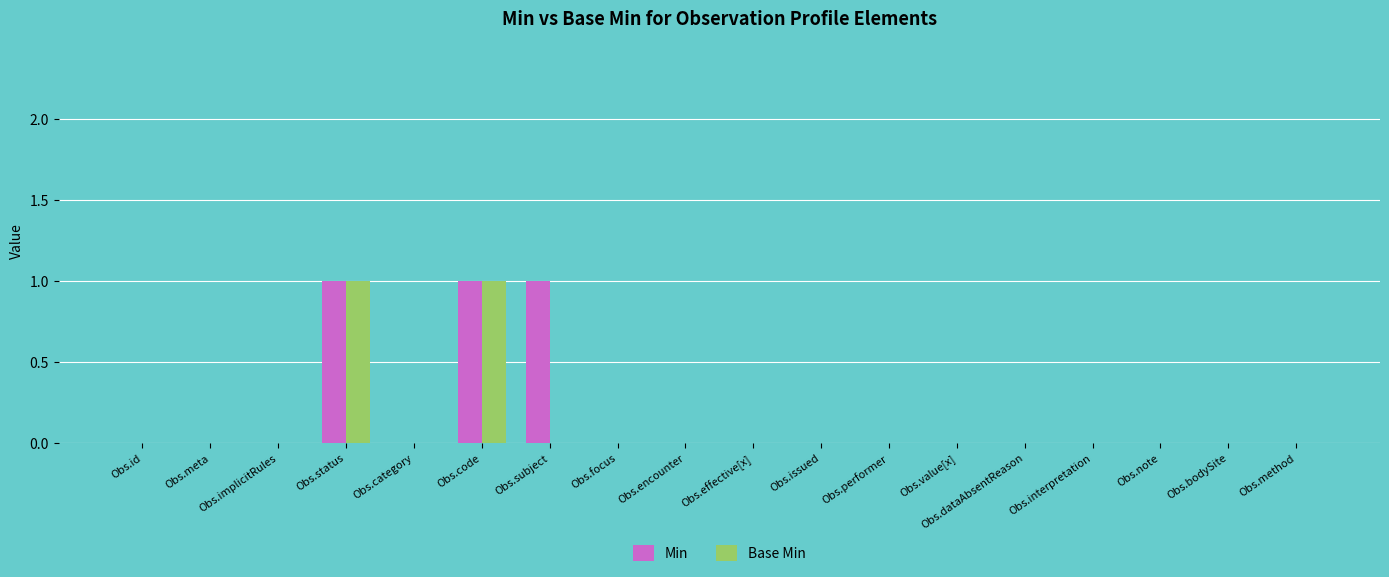

How many series are shown in this chart?

2